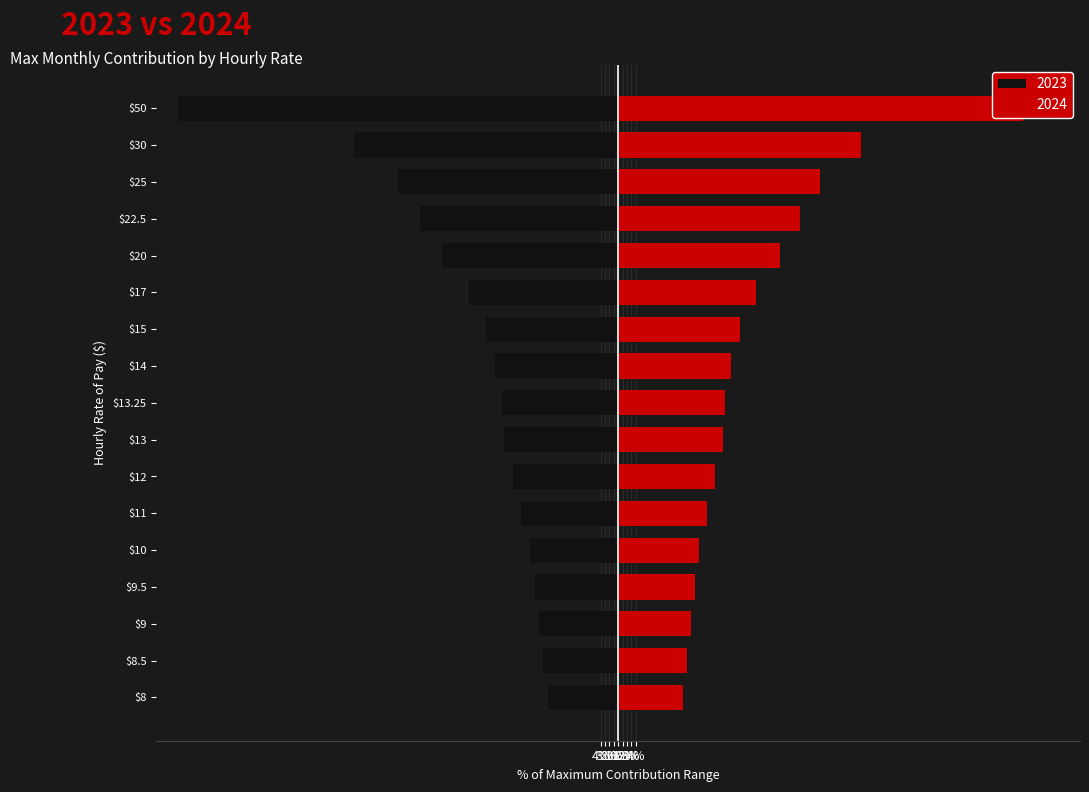

What is the difference between the second highest and second lowest values in the 2023 series?

43.0